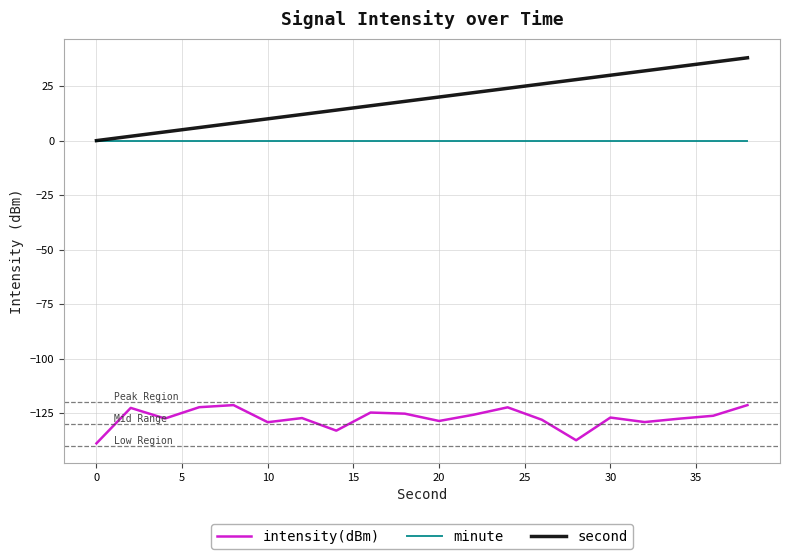

What is the smallest value displayed?

-138.9